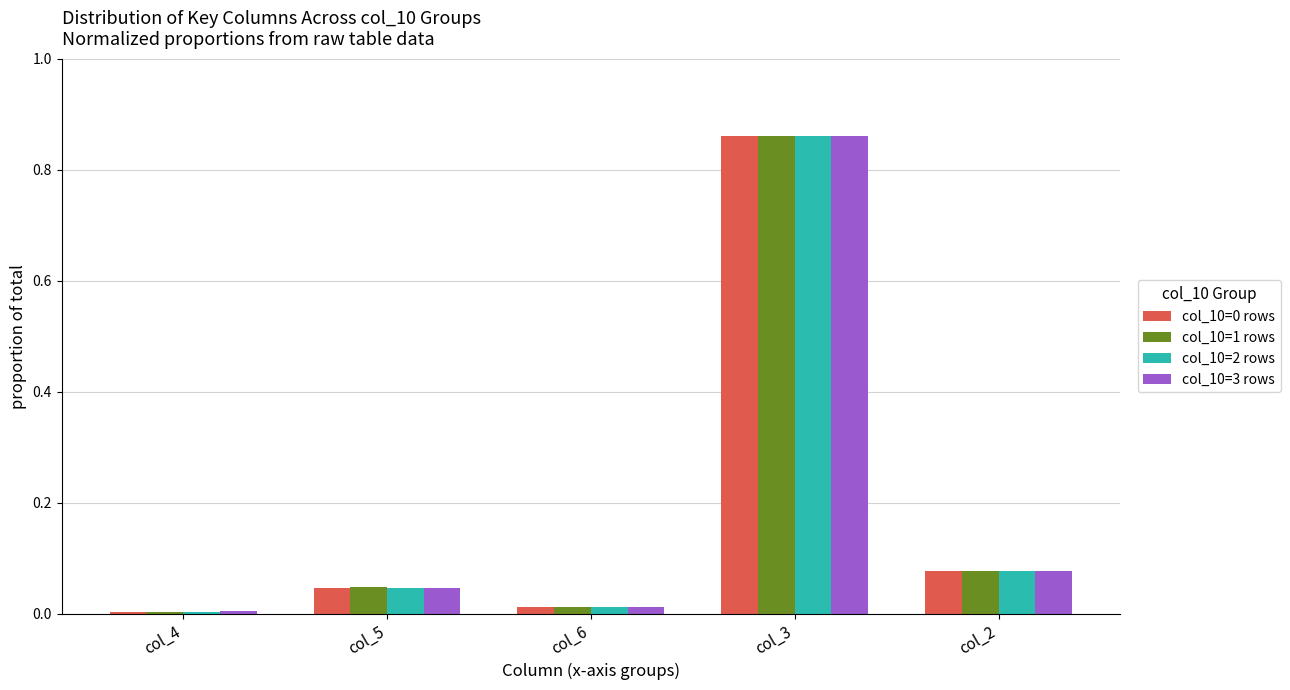

Is the value of col_10=1 rows at col_6 greater than the value of col_10=3 rows at col_5?

No